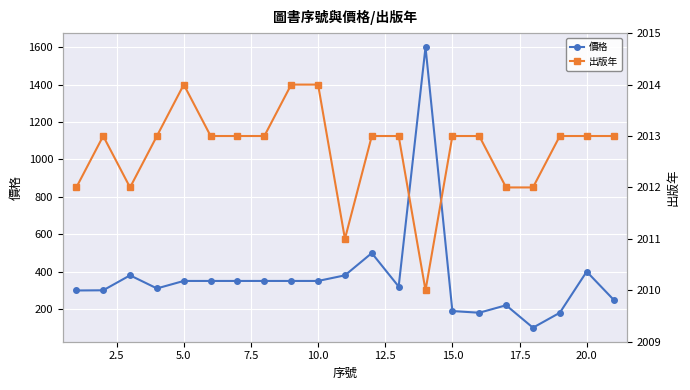

The 價格 series shows 189 at 15.0. True or false?

True